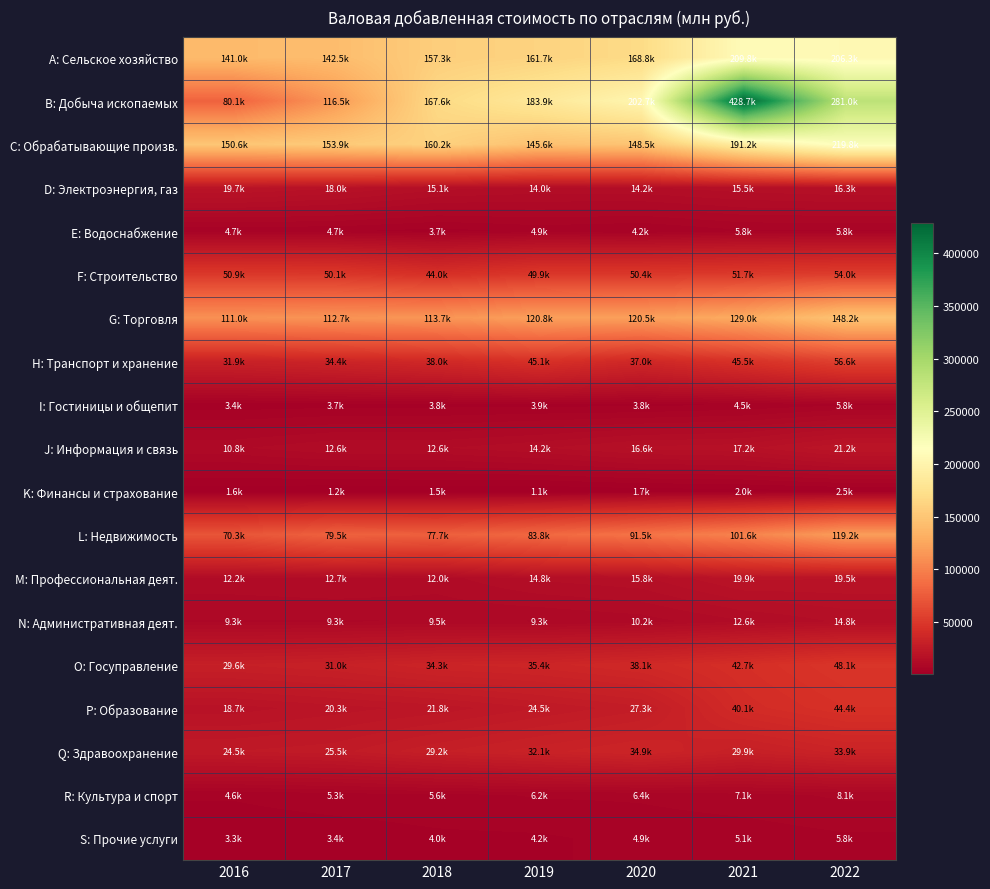

What is the minimum value shown in the chart?

1058.7